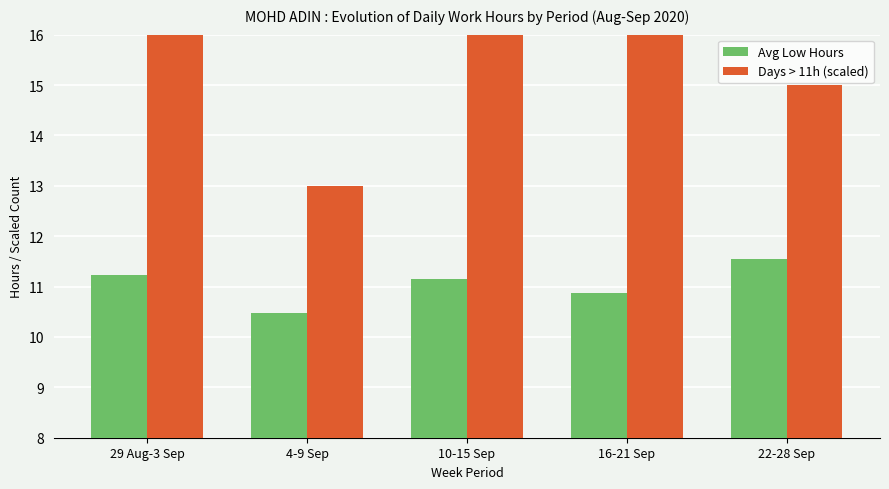

At which category does the chart reach its peak across all series?

29 Aug-3 Sep